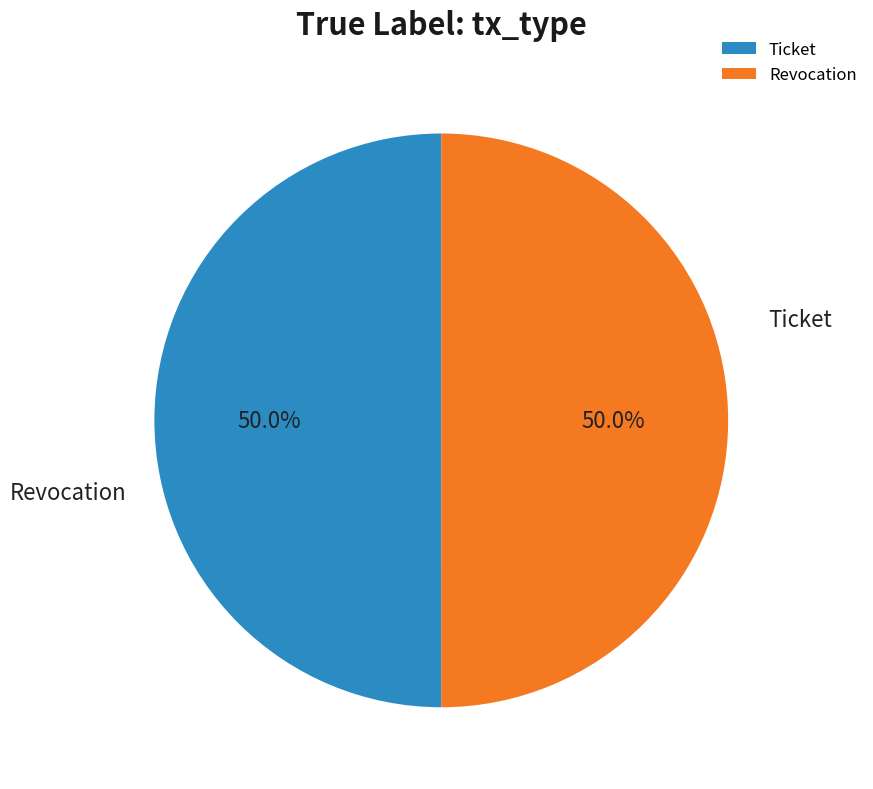

Rank the categories by value from lowest to highest.

Ticket, Revocation